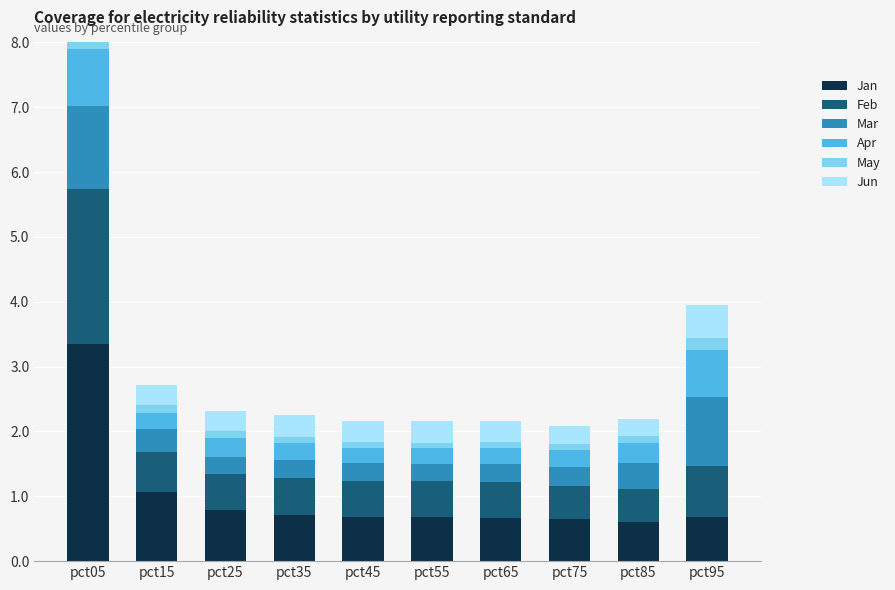

Is it true that Apr equals 0.9 at pct05?

True